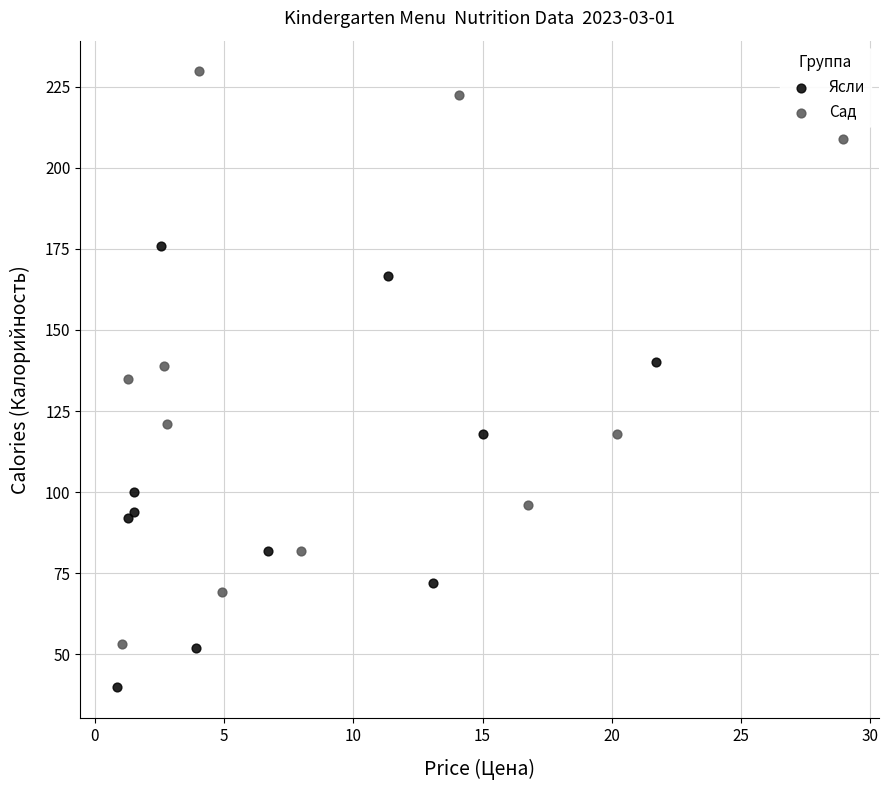

Which series has the largest Y range (max minus min)?

Сад